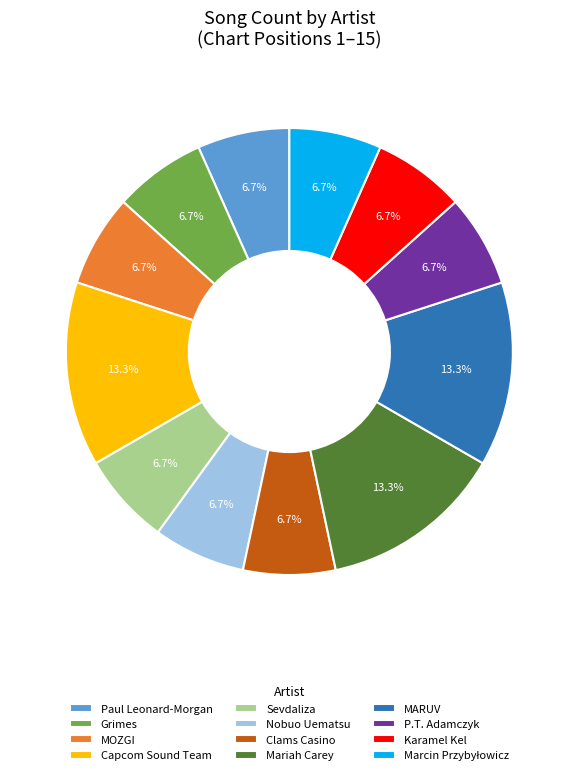

What is the ratio of the value at Karamel Kel to the value at Sevdaliza?

1.0